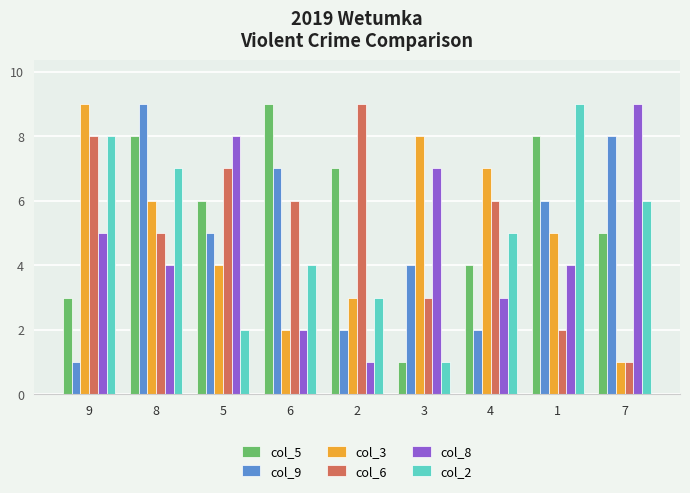

At which category is the sum across all series the highest?

8